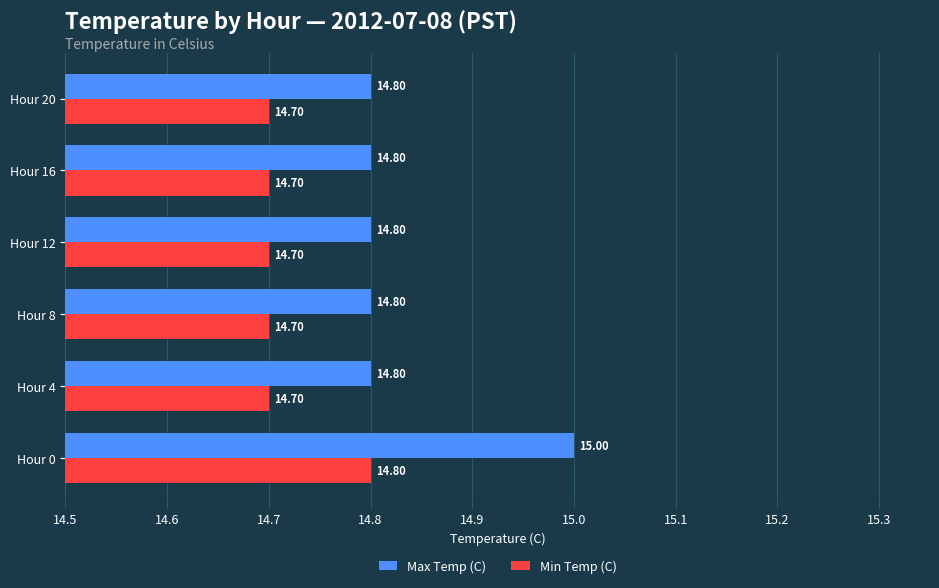

Count the Max Temp (C) values in the range 14 to 15.

6